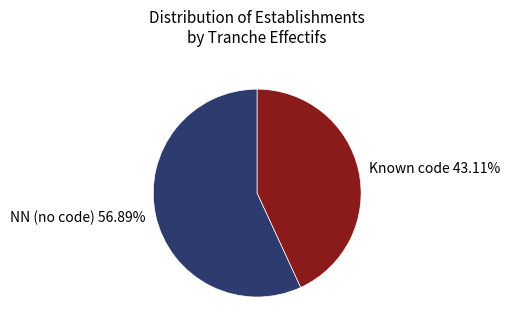

Rank the categories by value from lowest to highest.

Known code 43.11%, NN (no code) 56.89%